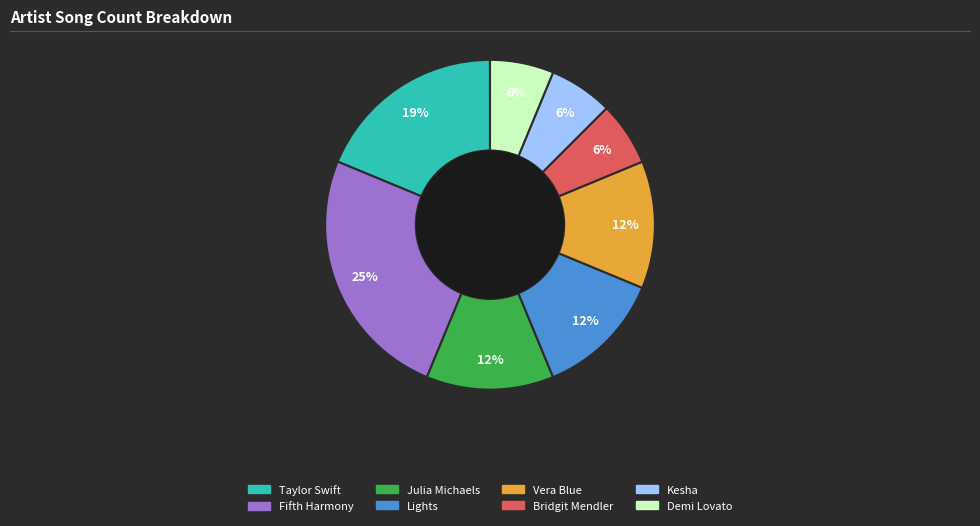

To the nearest percent, what portion does Demi Lovato represent?

6%